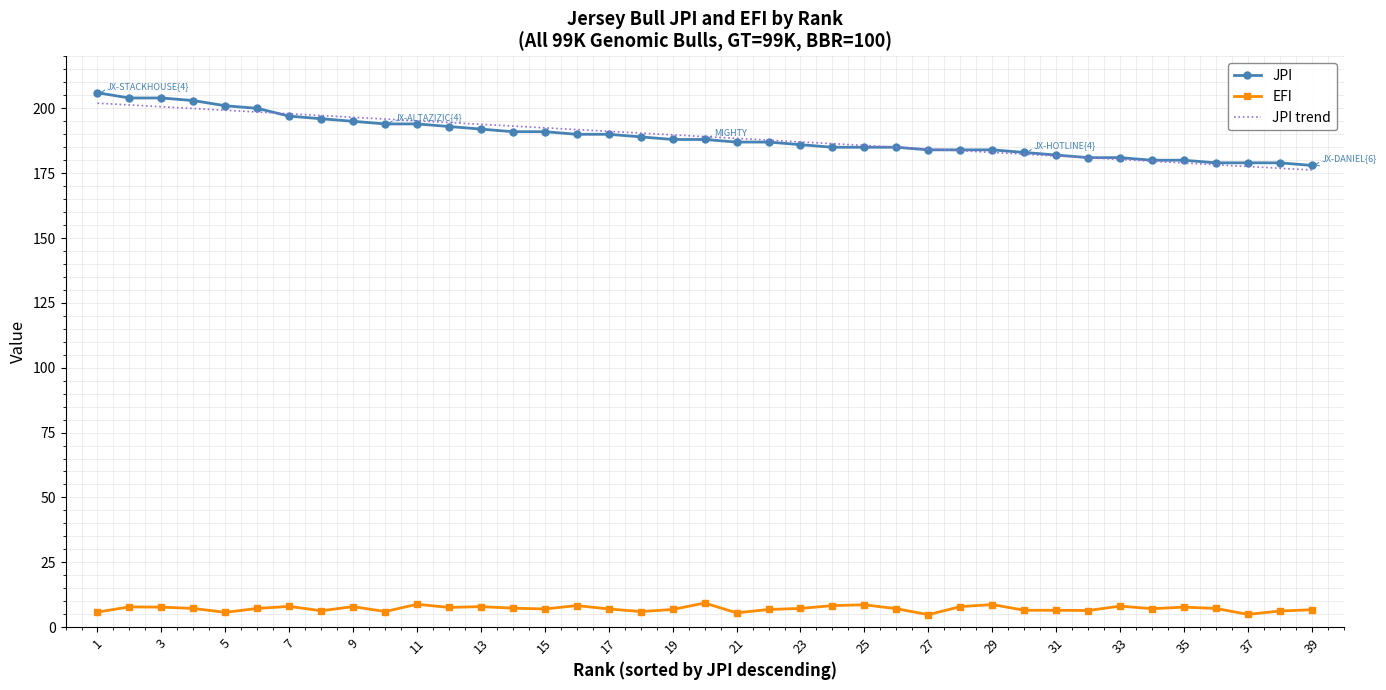

What is the maximum value for EFI?

9.3